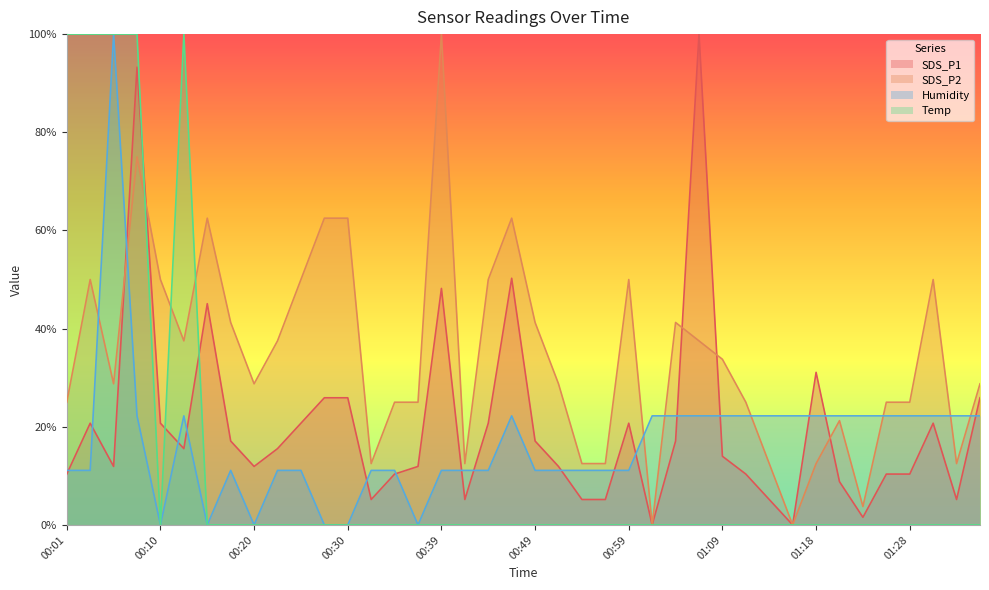

What is the spread (max minus min) of values at 01:33?

0.5